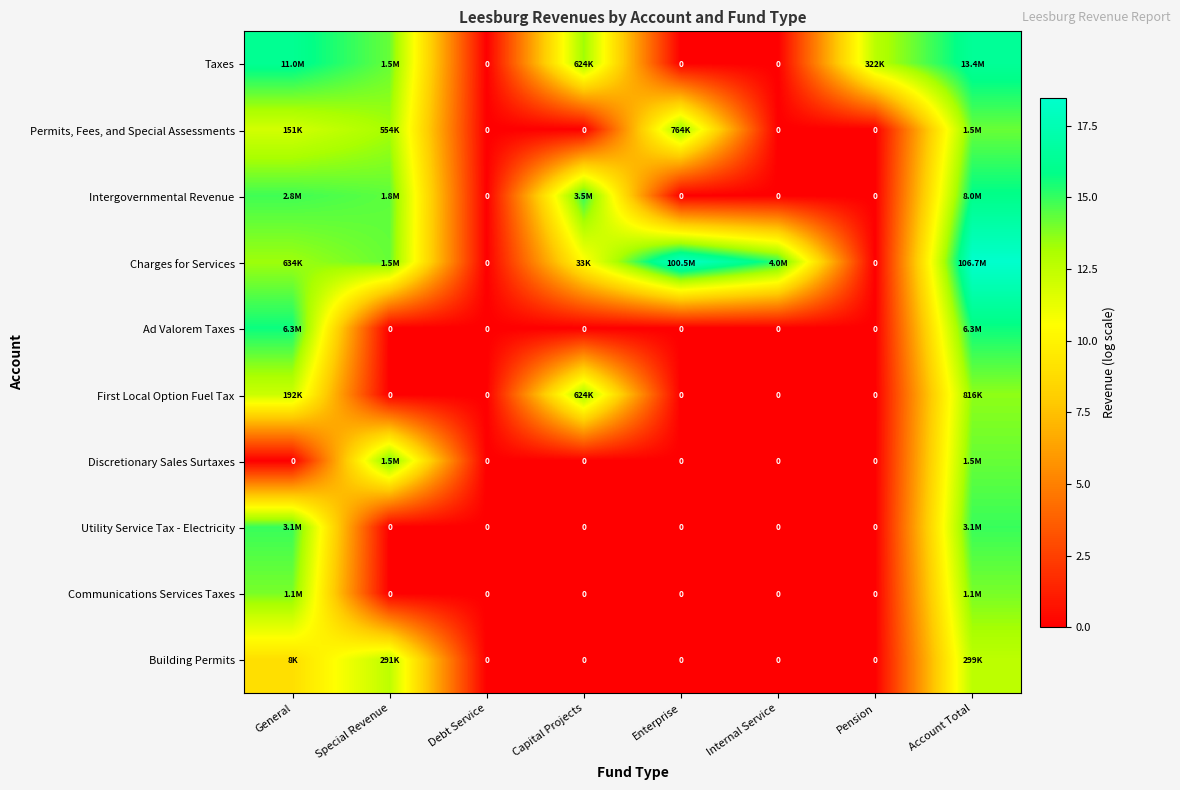

Is the value of First Local Option Fuel Tax at Pension greater than the value of Communications Services Taxes at Internal Service?

No